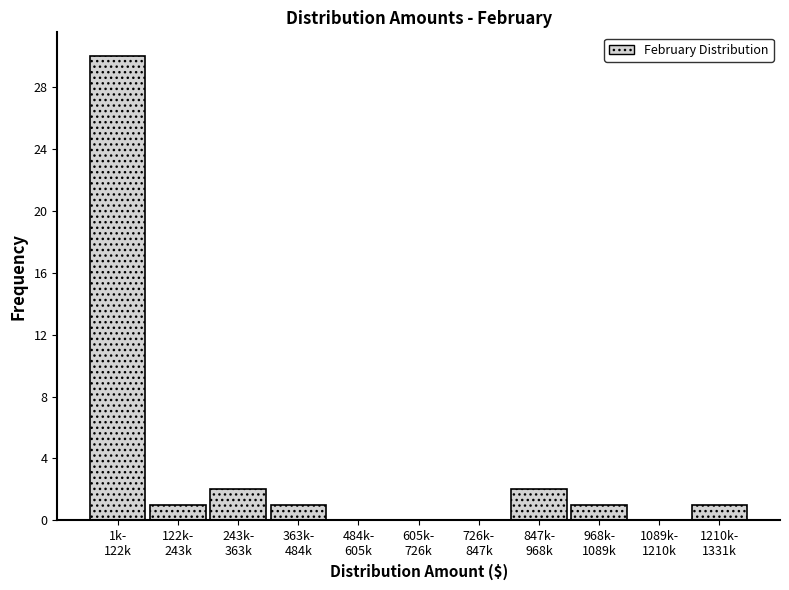

What is the sum of all values?

38